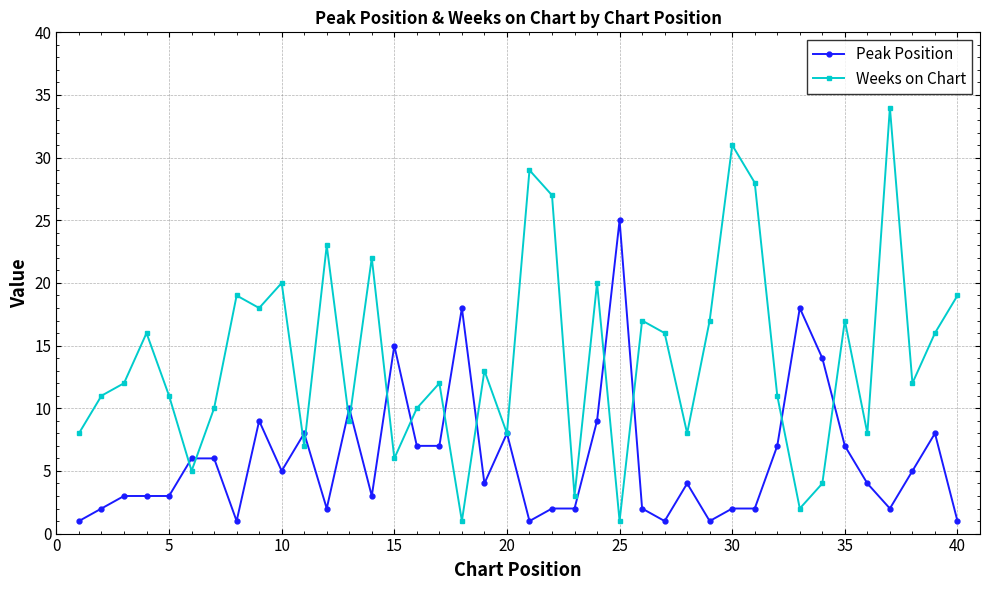

True or false: Weeks on Chart has more than 2 interior local peaks.

True